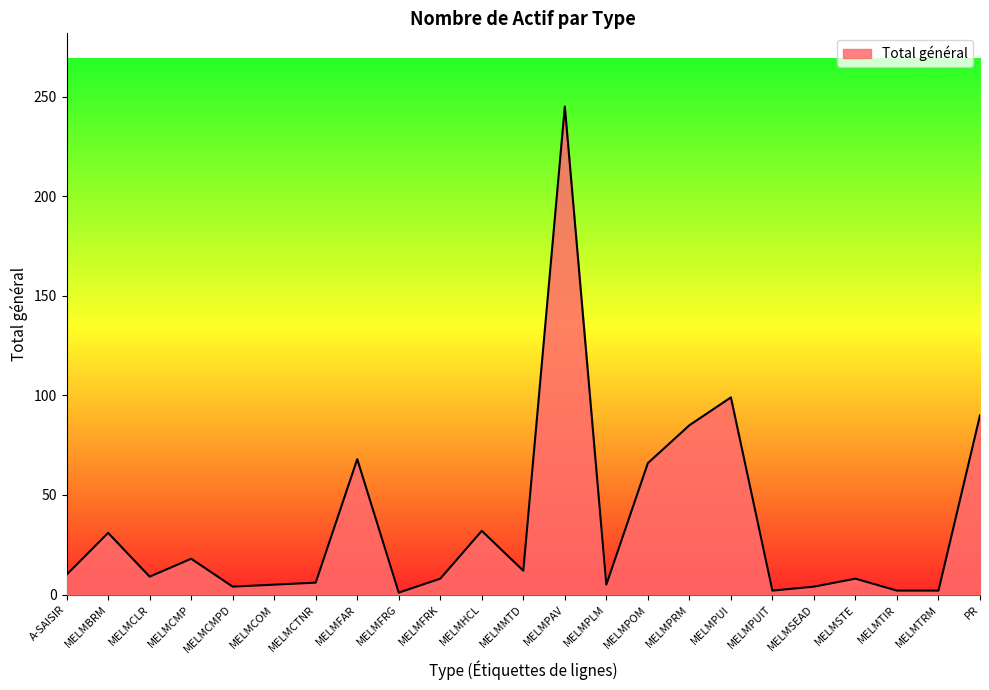

Between PR and MELMSTE, which is larger?

PR